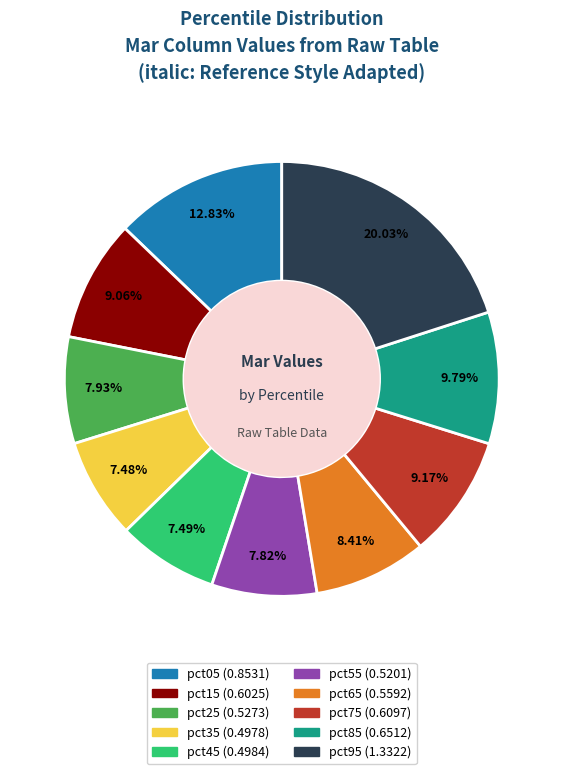

To the nearest percent, what is the difference between the largest and smallest slice percentages?

13%